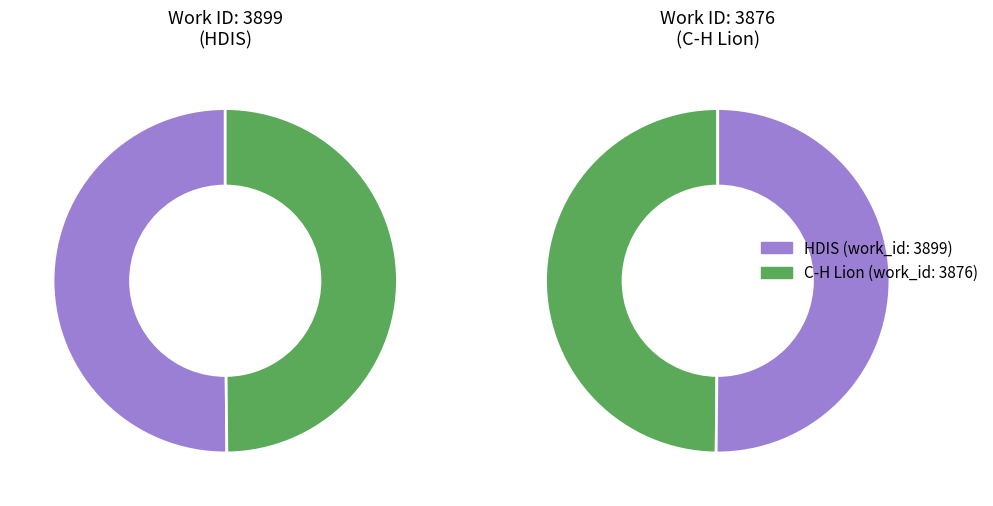

What percentage is NOT represented by C-H Lion?

50.1%